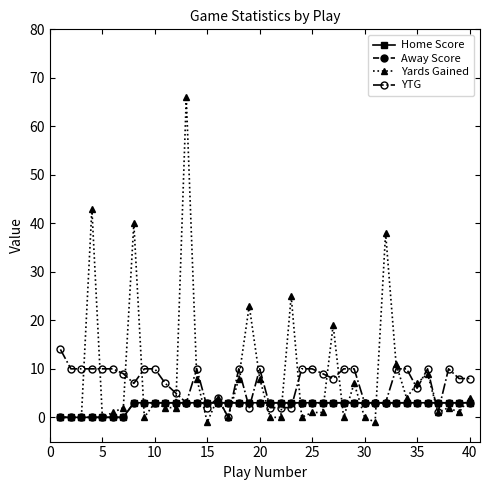

Which series ends up on top after the final intersection of Home Score and Yards Gained?

Yards Gained